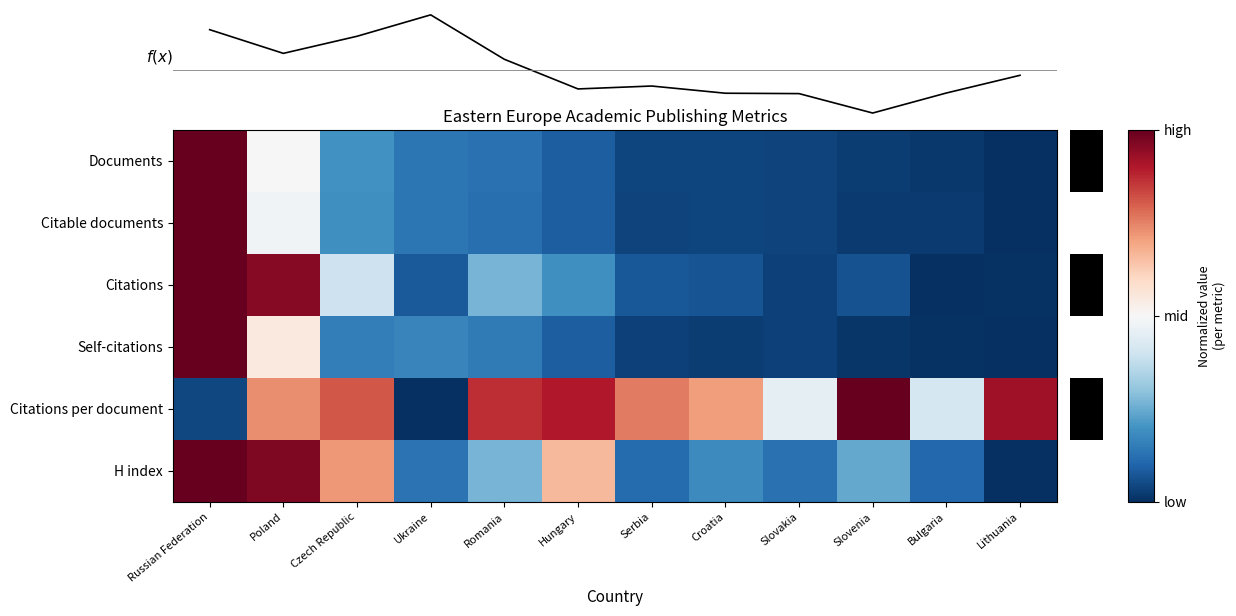

At how many categories does at least one series exceed 0?

9